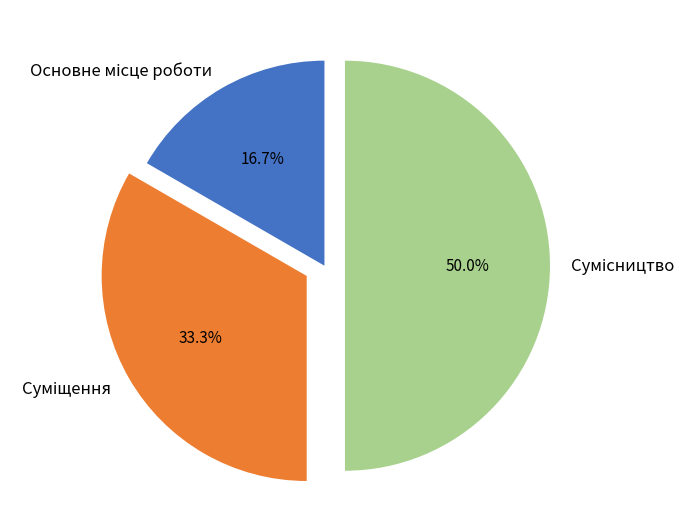

How many segments does this pie chart have?

3